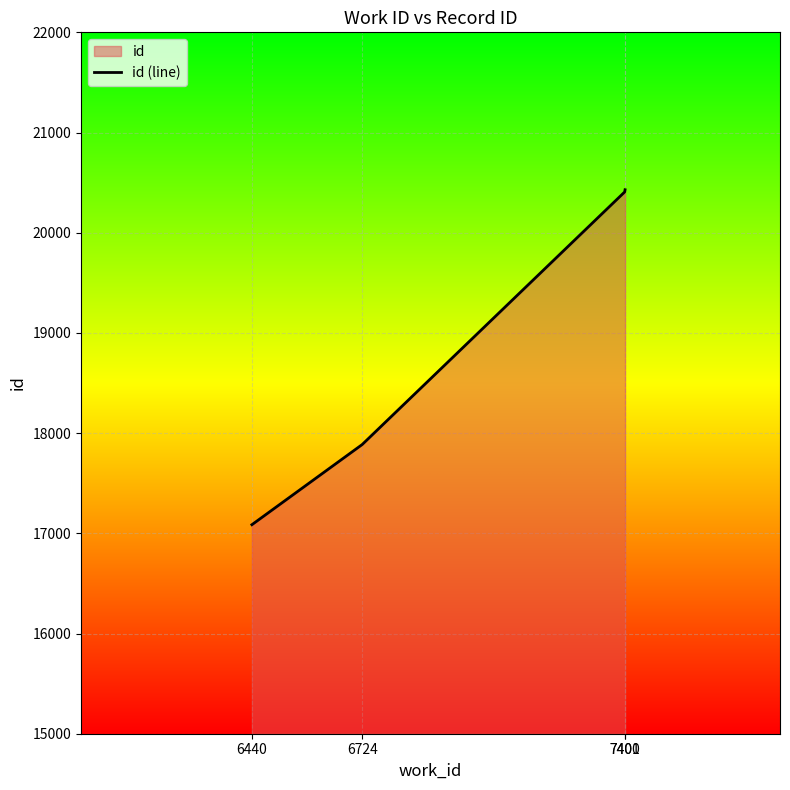

Rank the categories by value from lowest to highest.

6440, 6724, 7400, 7401